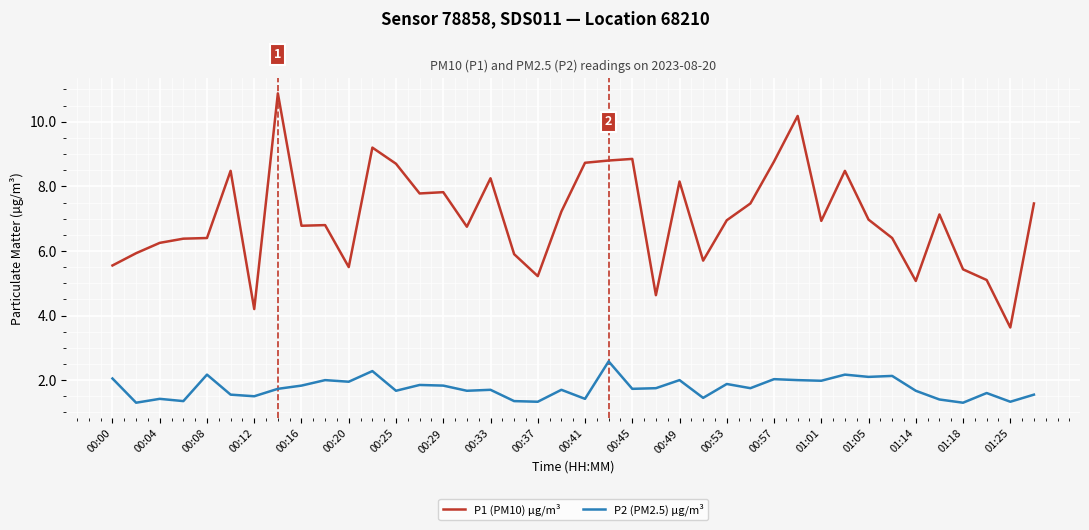

Count the number of data series in this chart.

2